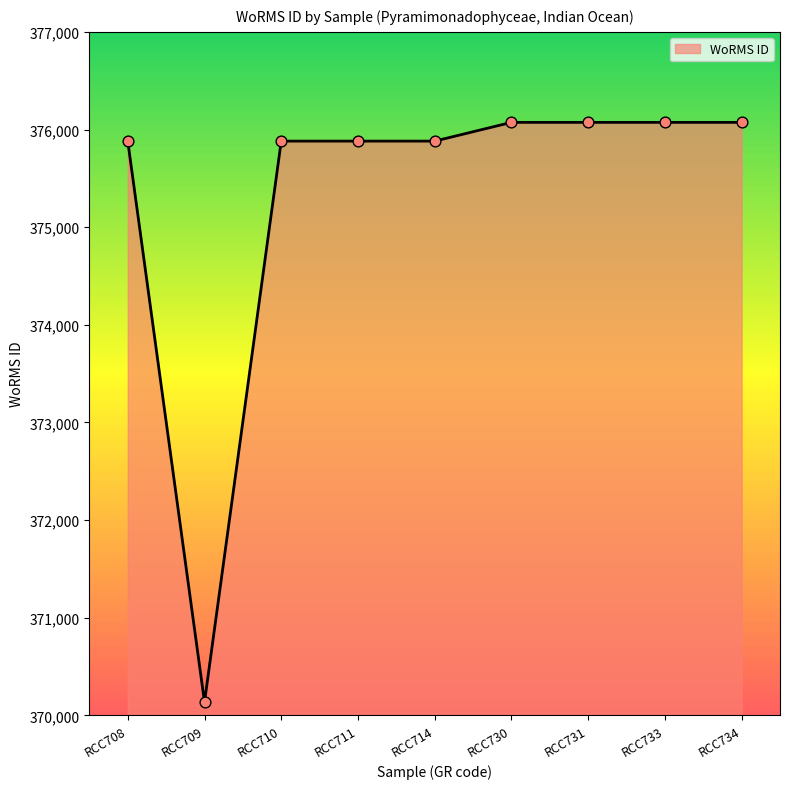

What is the change in value from RCC709 to RCC710?

+5745